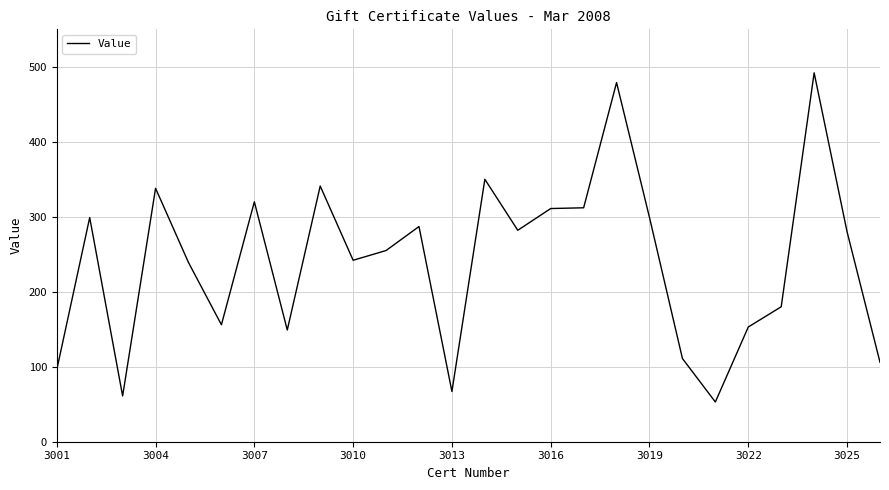

What is the difference between the maximum and minimum values?

439